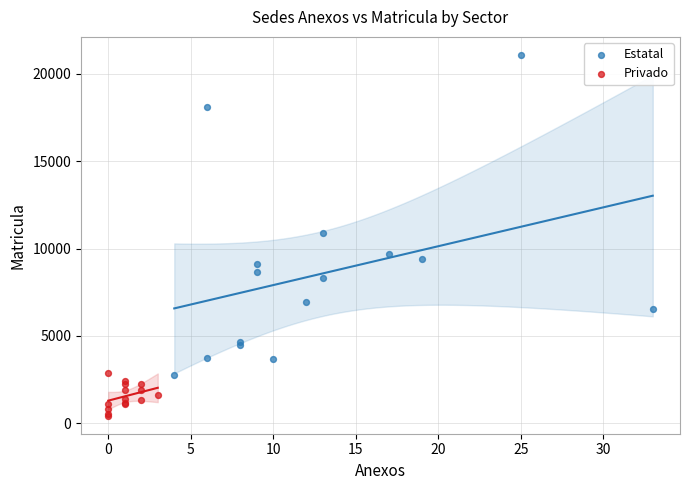

Which series has the largest Y range (max minus min)?

Estatal